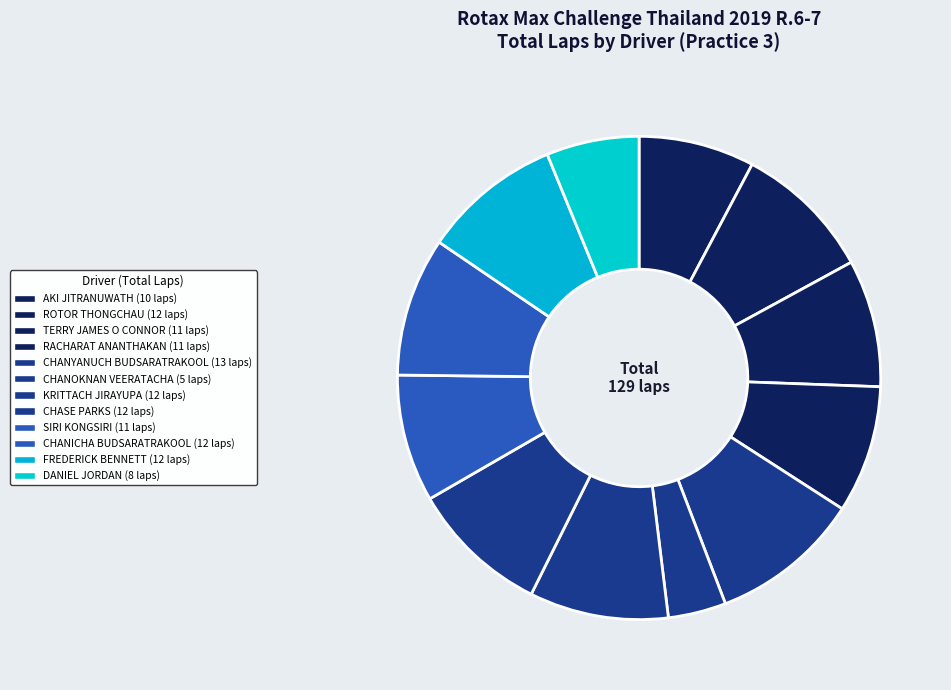

How many segments does this pie chart have?

12